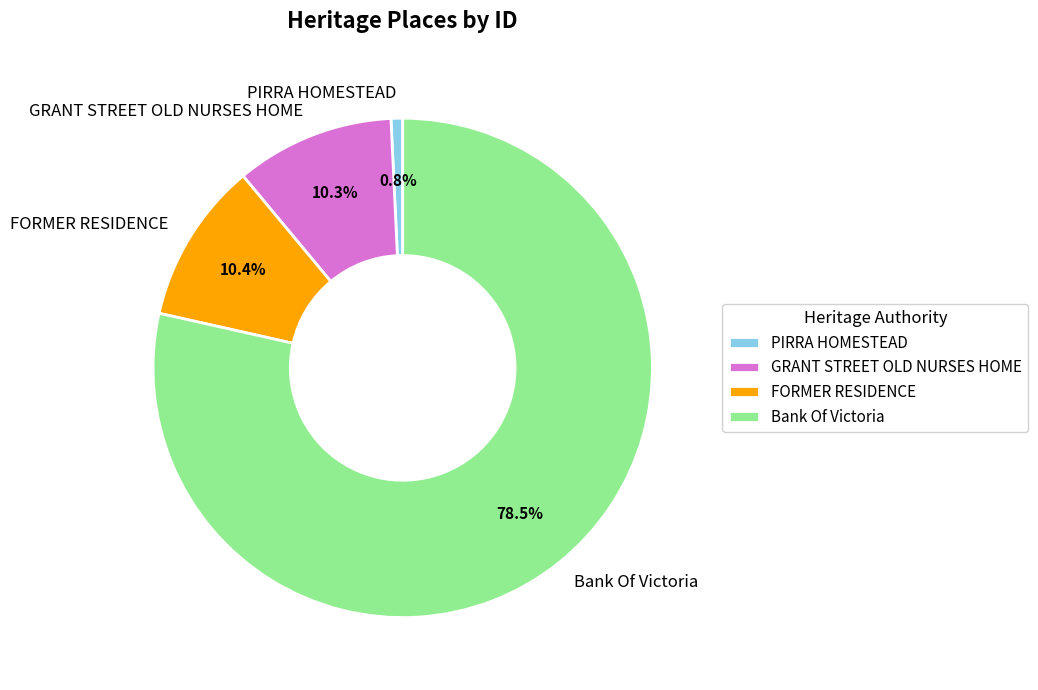

True or false: GRANT STREET OLD NURSES HOME accounts for 3% of the total.

False